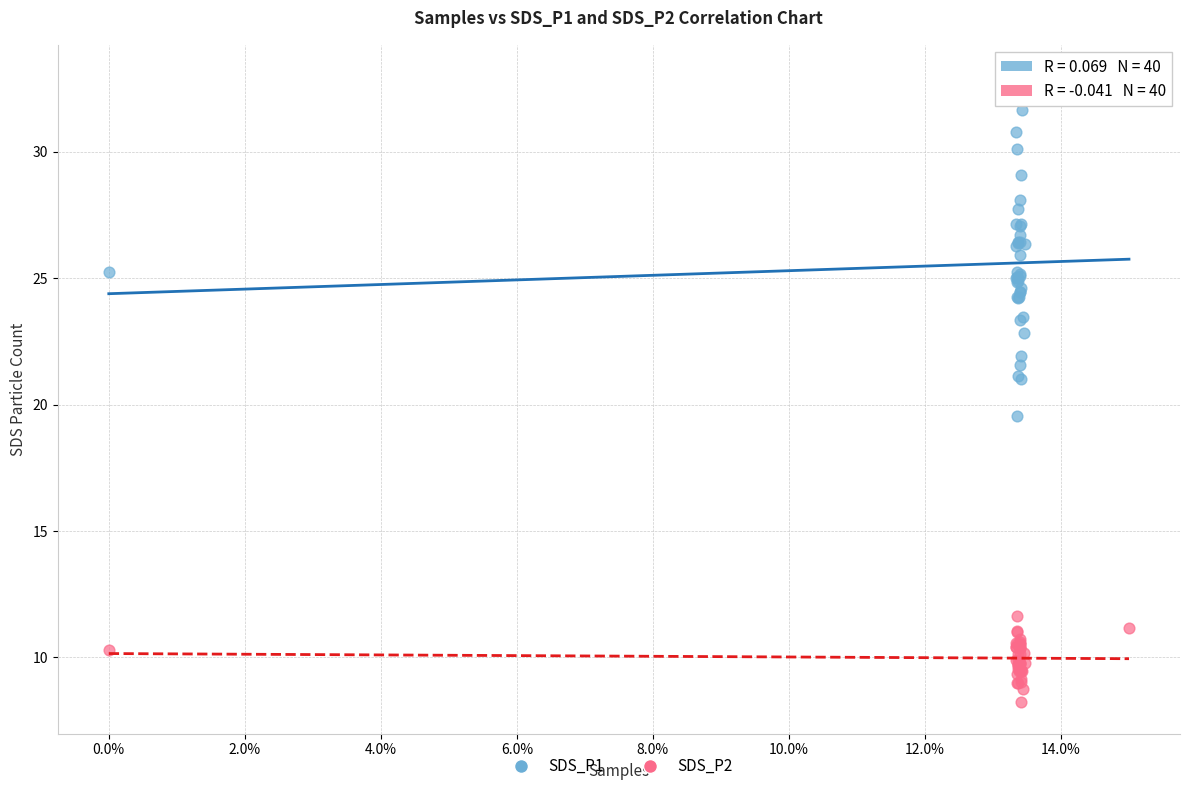

Across all series, what Y value is closest to 20?

19.6